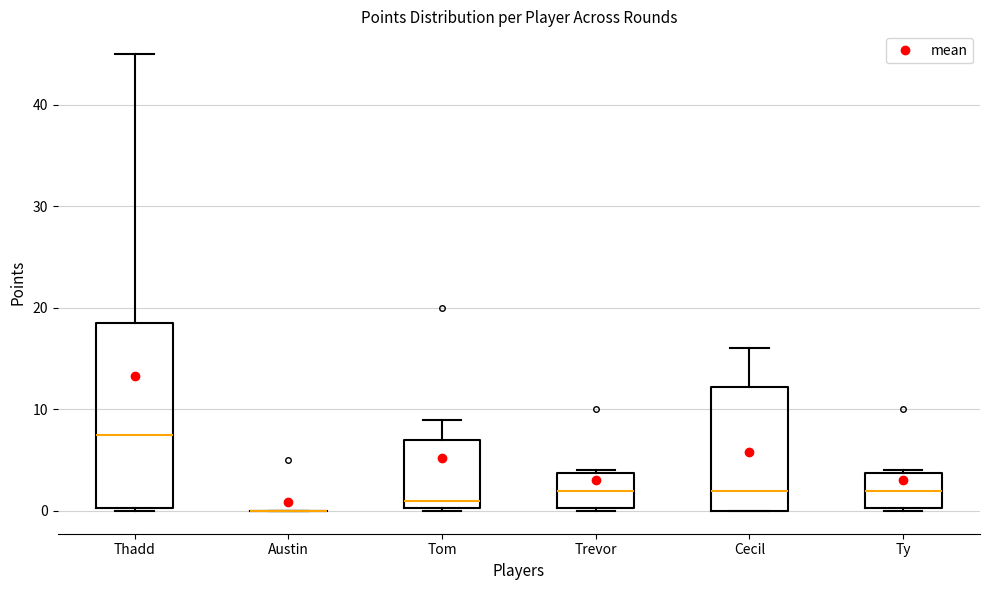

Comparing the boxes themselves (not the whiskers), which one is the tallest?

Thadd